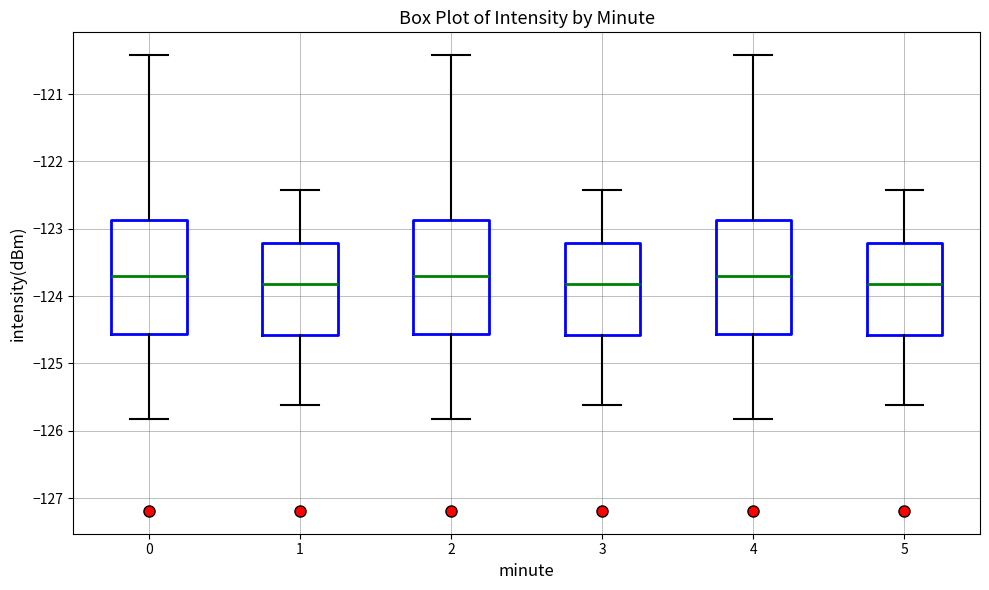

Where does the upper whisker of the box at x = 3 end on the y-axis? The values are not printed on the chart, so give them approximately, as read against the axis.

-122.4